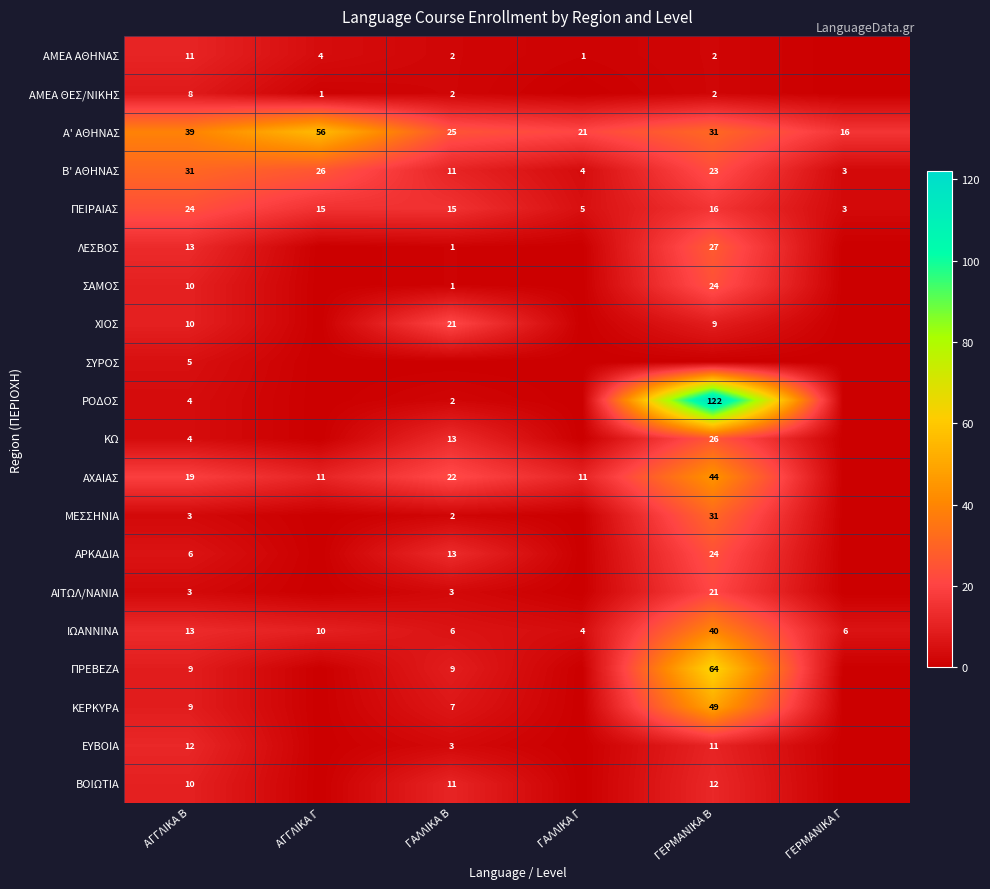

At which label does ΠΕΙΡΑΙΑΣ reach its peak?

ΑΓΓΛΙΚΑ Β